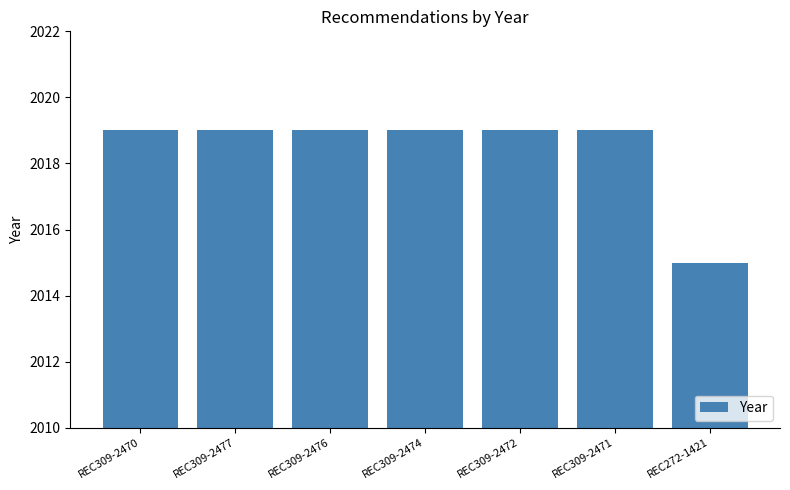

What is the sum of all values?

14129